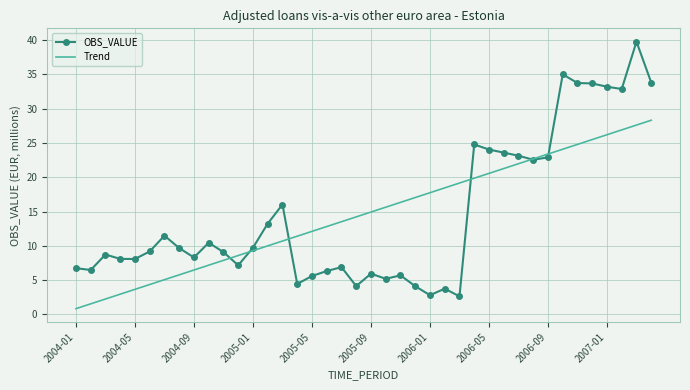

What is the greatest value displayed?

39.8